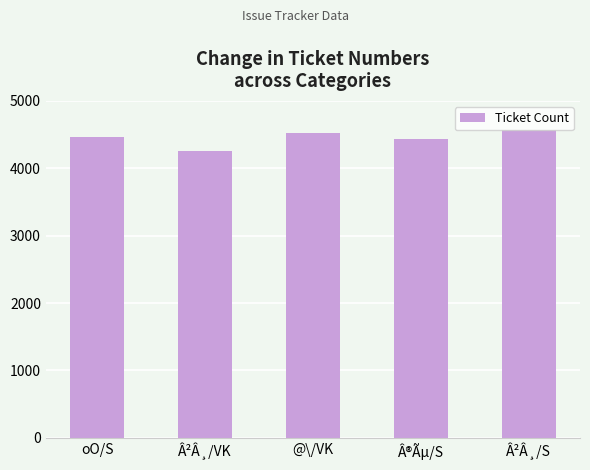

Approximately how many times larger is the value at Â²Â¸/VK compared to @\/VK?

0.9